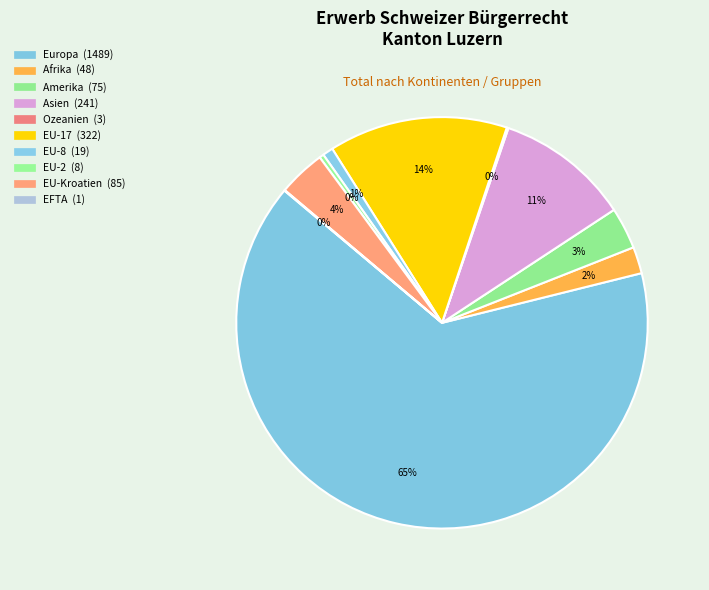

True or false: Ozeanien accounts for 0% of the total.

True